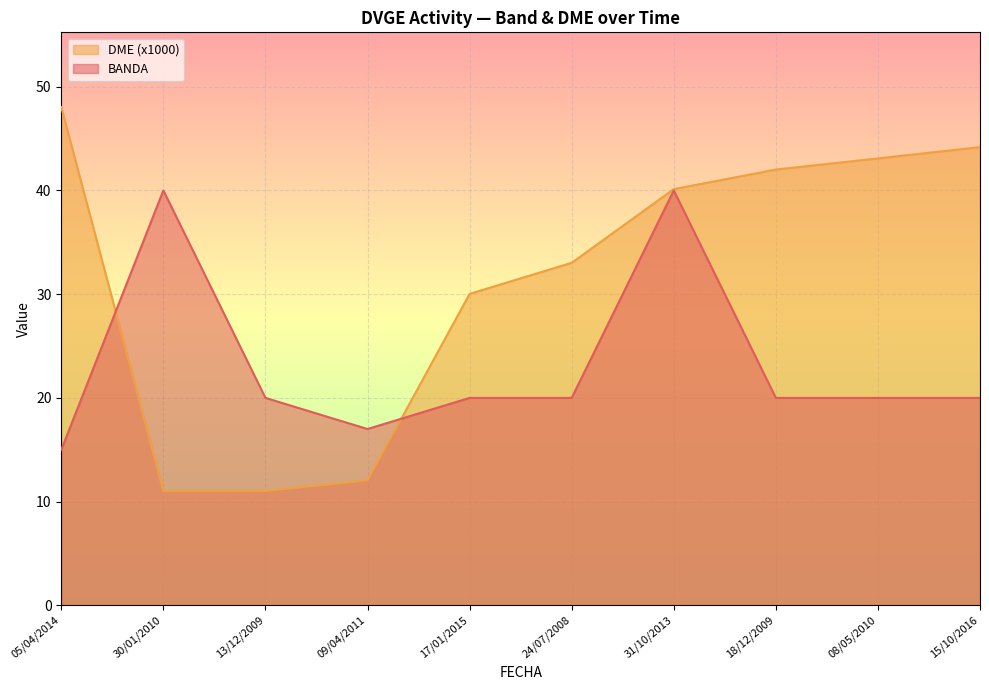

True or false: BANDA has a value of 8.3 at 13/12/2009.

False